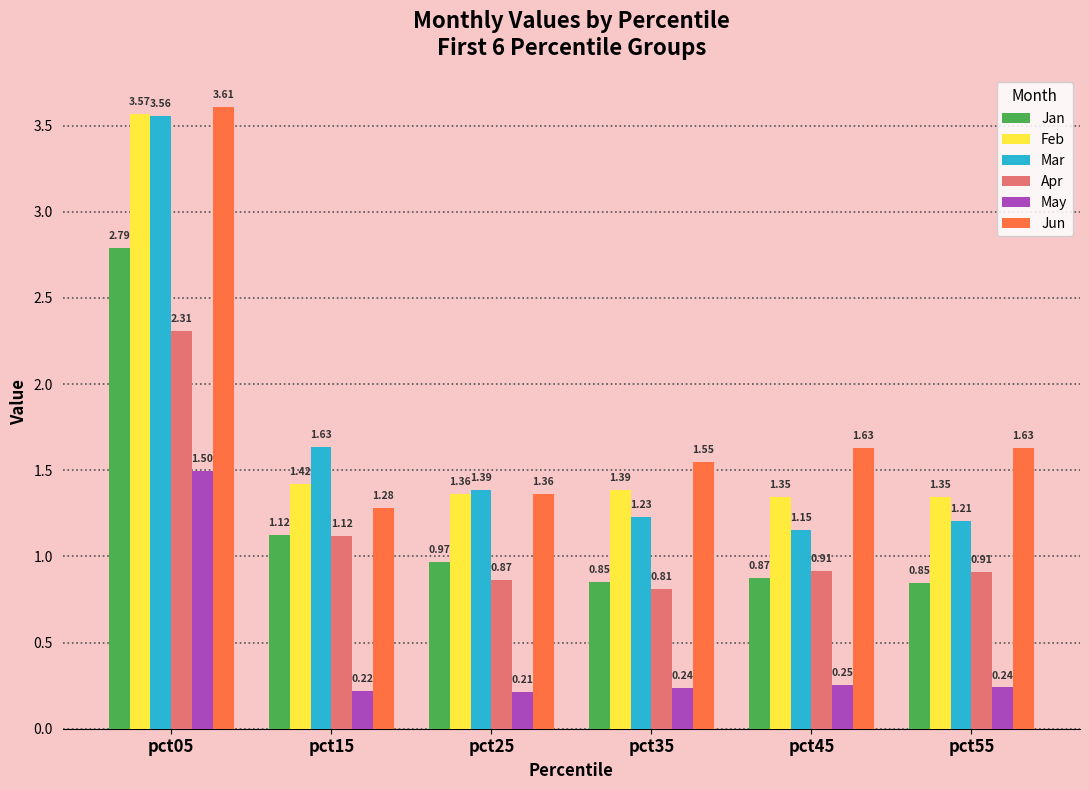

The Jan series shows 0.5 at pct35. True or false?

False